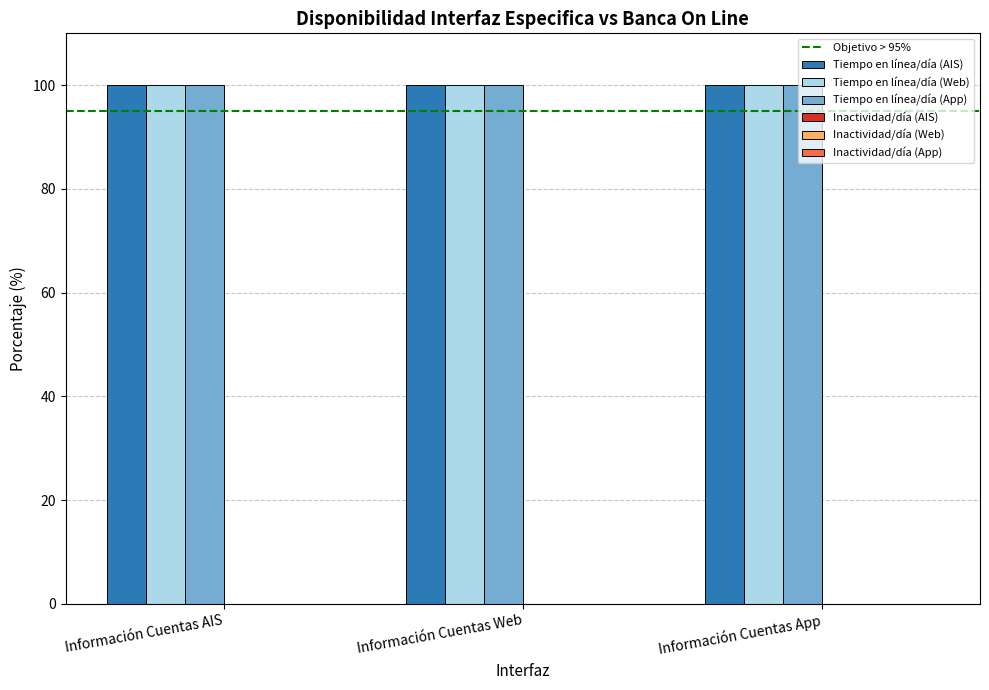

The Tiempo en línea/día (Web) series shows 151 at Información Cuentas App. True or false?

False